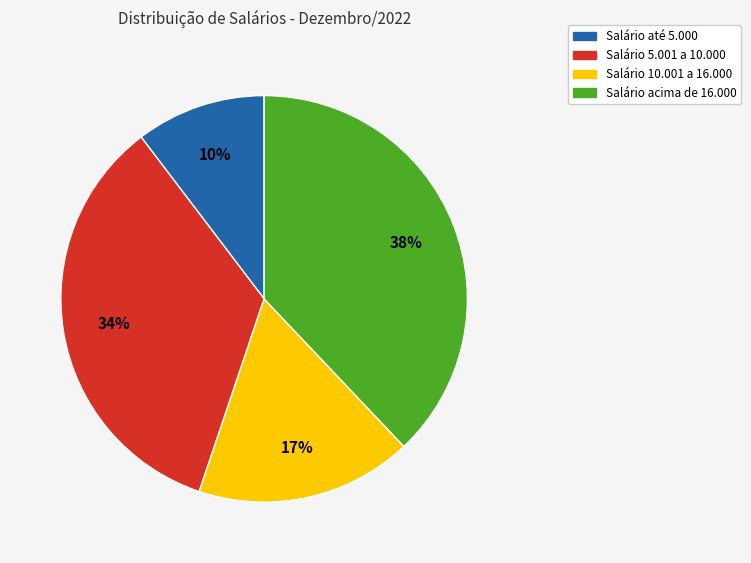

Is there any slice that represents more than half of the pie?

No